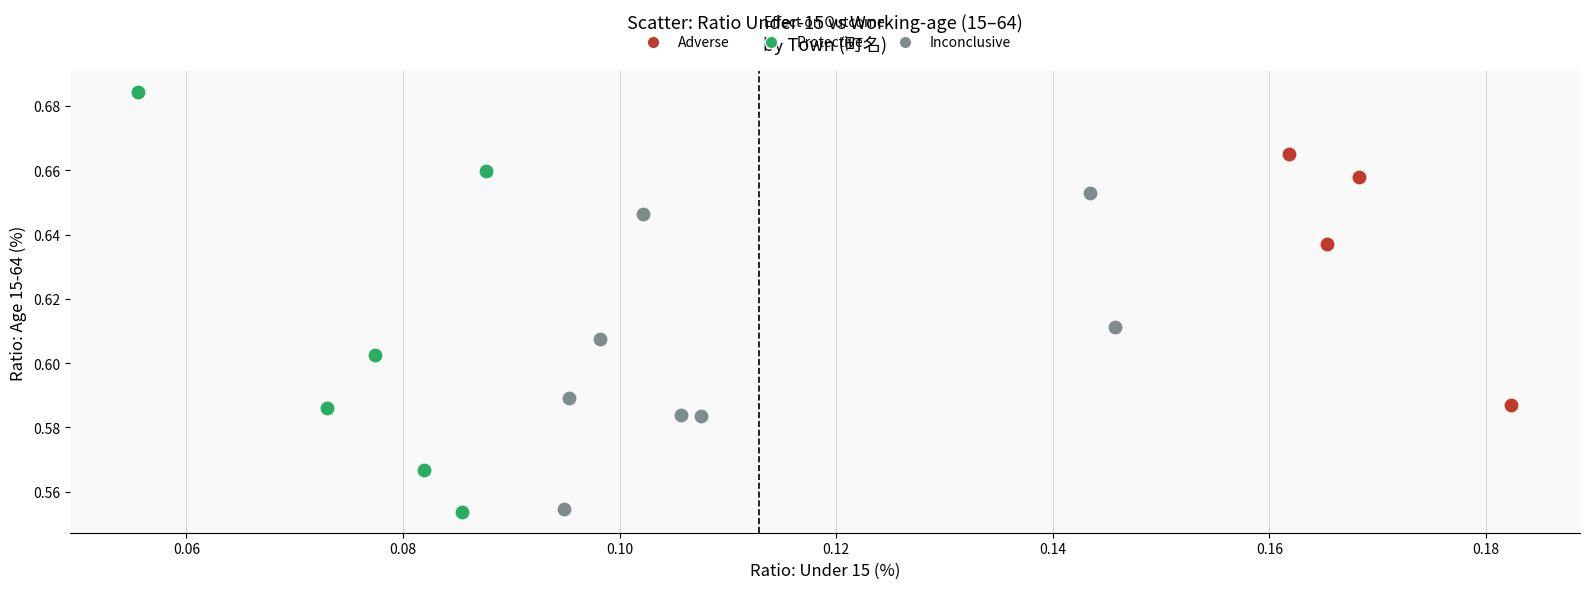

Which series has the widest spread of Y values?

Protective